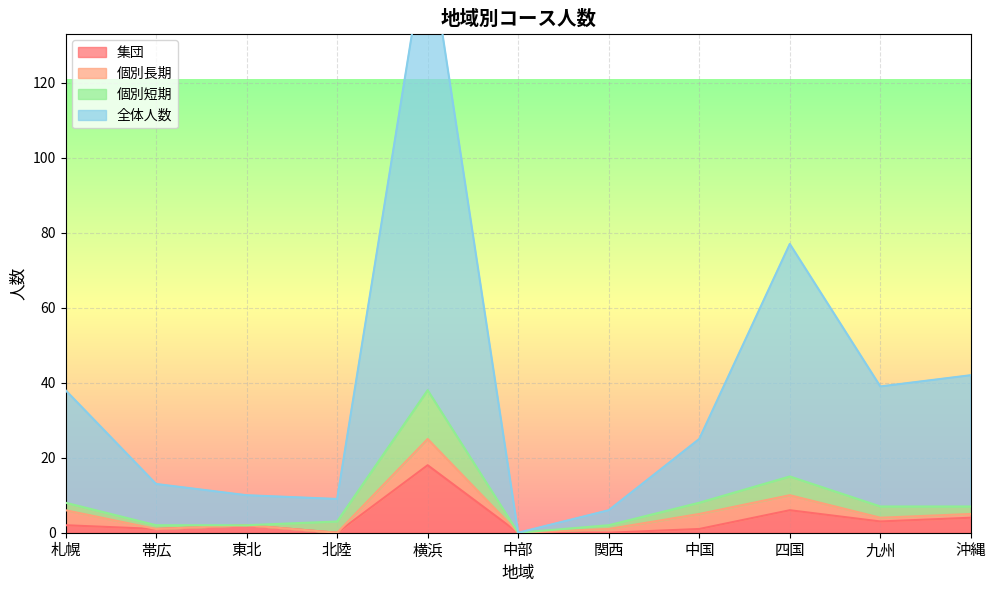

Is the value of 全体人数 at 沖縄 greater than the value of 集団 at 中国?

Yes